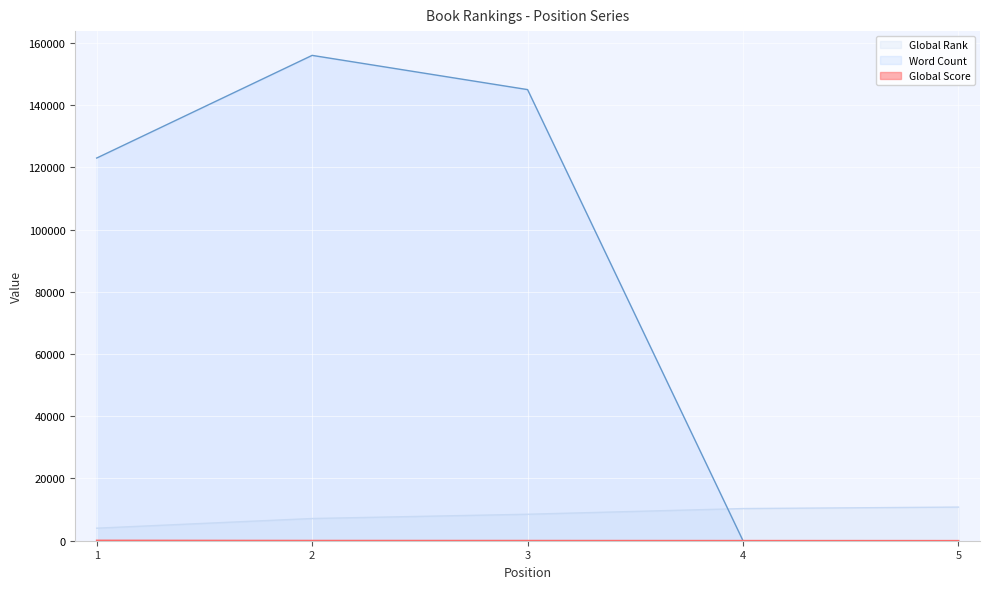

Reading left to right, list all the values displayed in this chart.

Global Score: 102	46	36	17	6
Global Rank: 4028	7137	8506	10336	10810
Word Count: 123000	156000	145000	0	0